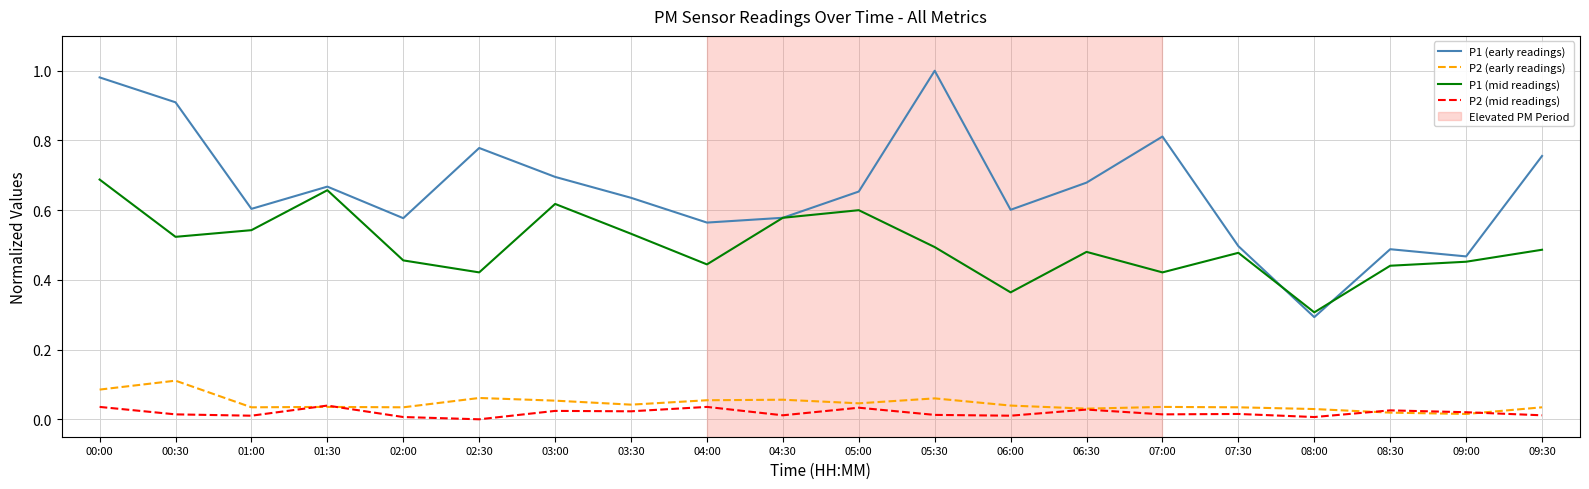

True or false: P2 (early readings) has a value of 0.0 at 08:30.

True